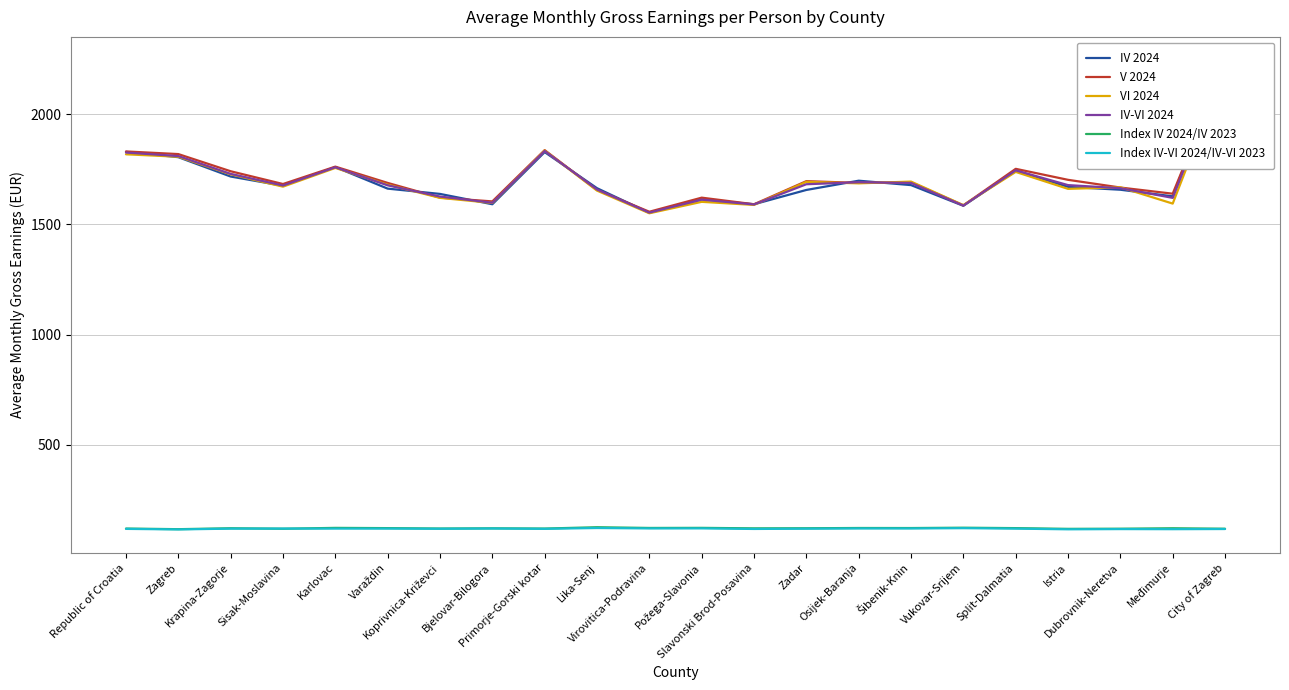

At which label is IV-VI 2024 closest to 1890?

Primorje-Gorski kotar